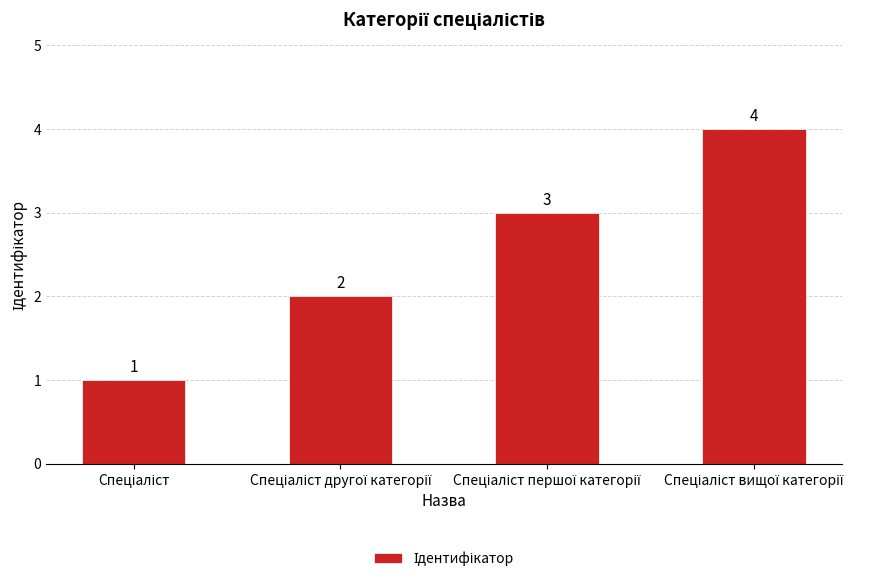

What is the greatest value displayed?

4